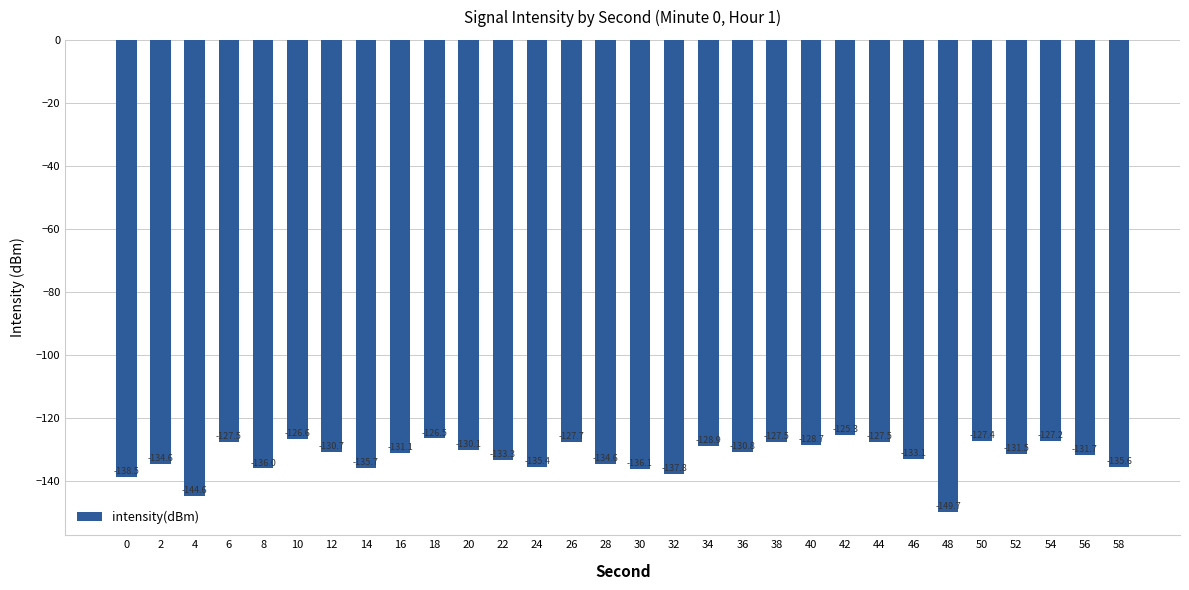

What value does the data have at 48?

-149.7